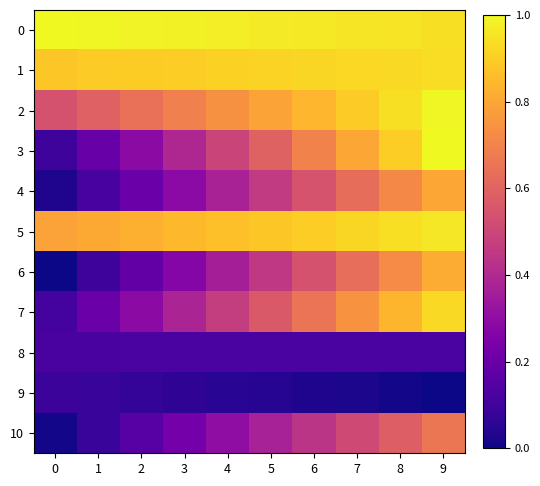

What is the spread (max minus min) of values at 0?

1.0